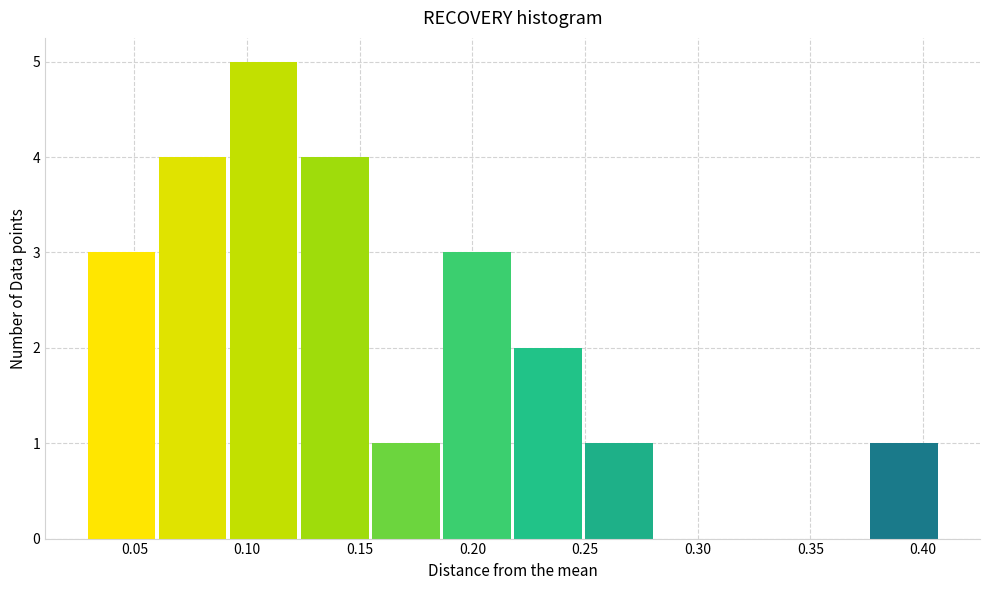

Reading left to right, transcribe this chart: for each bar, give the range it covers on the x-axis and its height. Neither the bar edges nor the heights are printed on the chart, so give them approximately, as read against the axes.

0.030 to 0.060: 3
0.060 to 0.090: 4
0.090 to 0.125: 5
0.125 to 0.155: 4
0.155 to 0.185: 1
0.185 to 0.220: 3
0.220 to 0.250: 2
0.250 to 0.280: 1
0.280 to 0.315: 0
0.315 to 0.345: 0
0.345 to 0.375: 0
0.375 to 0.405: 1